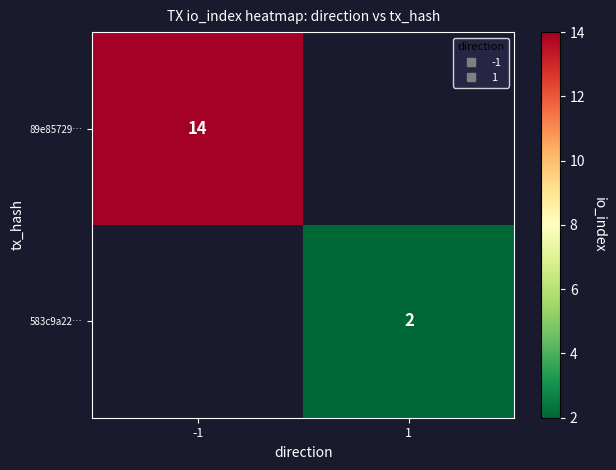

Rank the series by their average value, from highest to lowest.

89e85729…, 583c9a22…